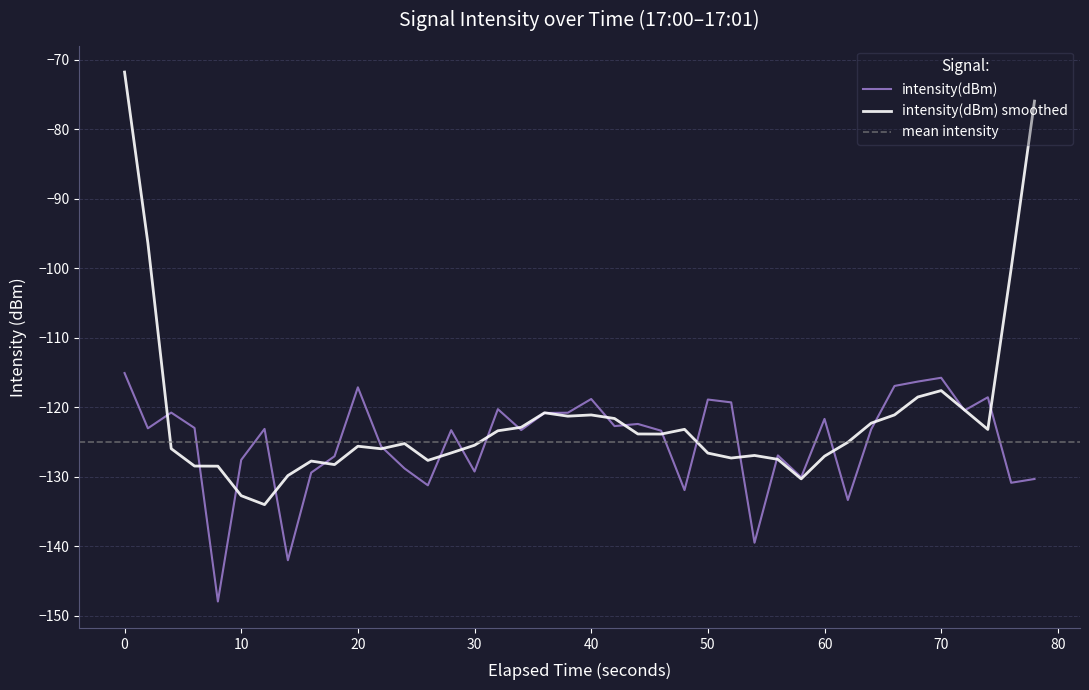

What is the maximum value for intensity(dBm)?

-115.1